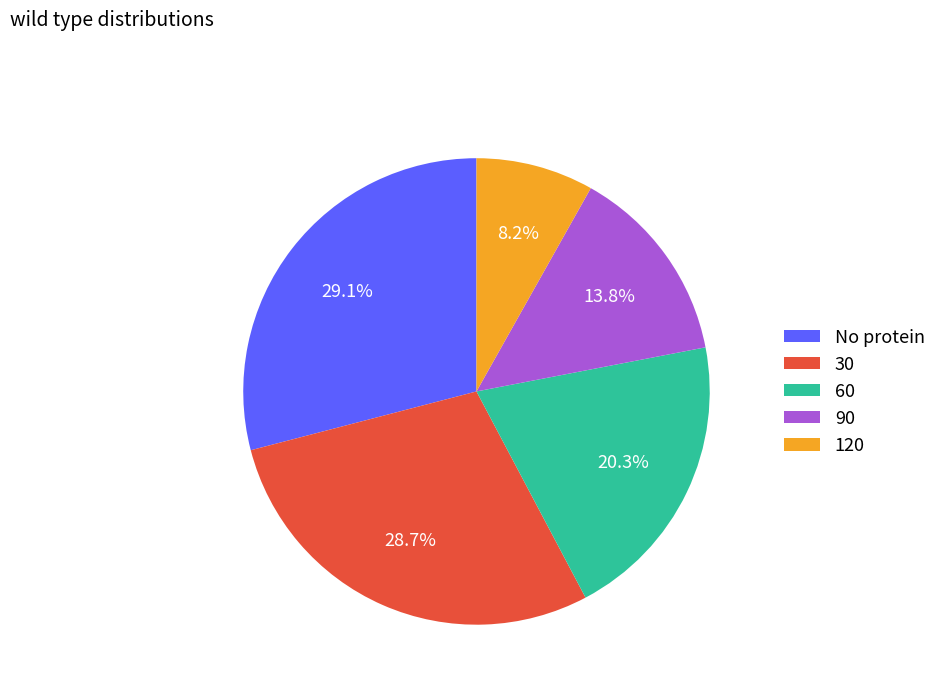

Do 120 and 60 together represent more than half of the pie?

No